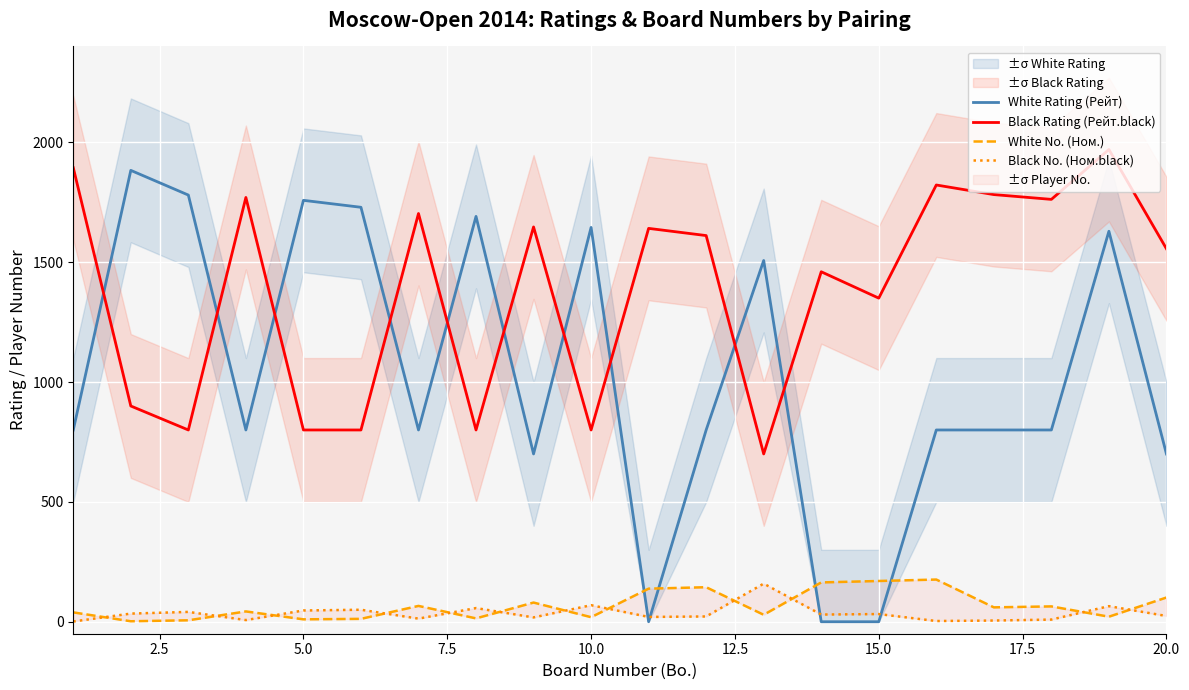

At how many categories does at least one series exceed 1304?

20